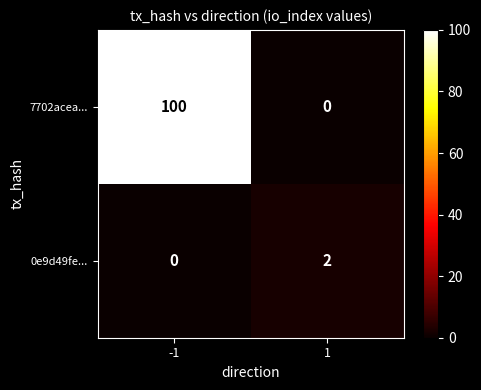

What is the difference between the maximum and minimum values in the 7702acea... series?

100